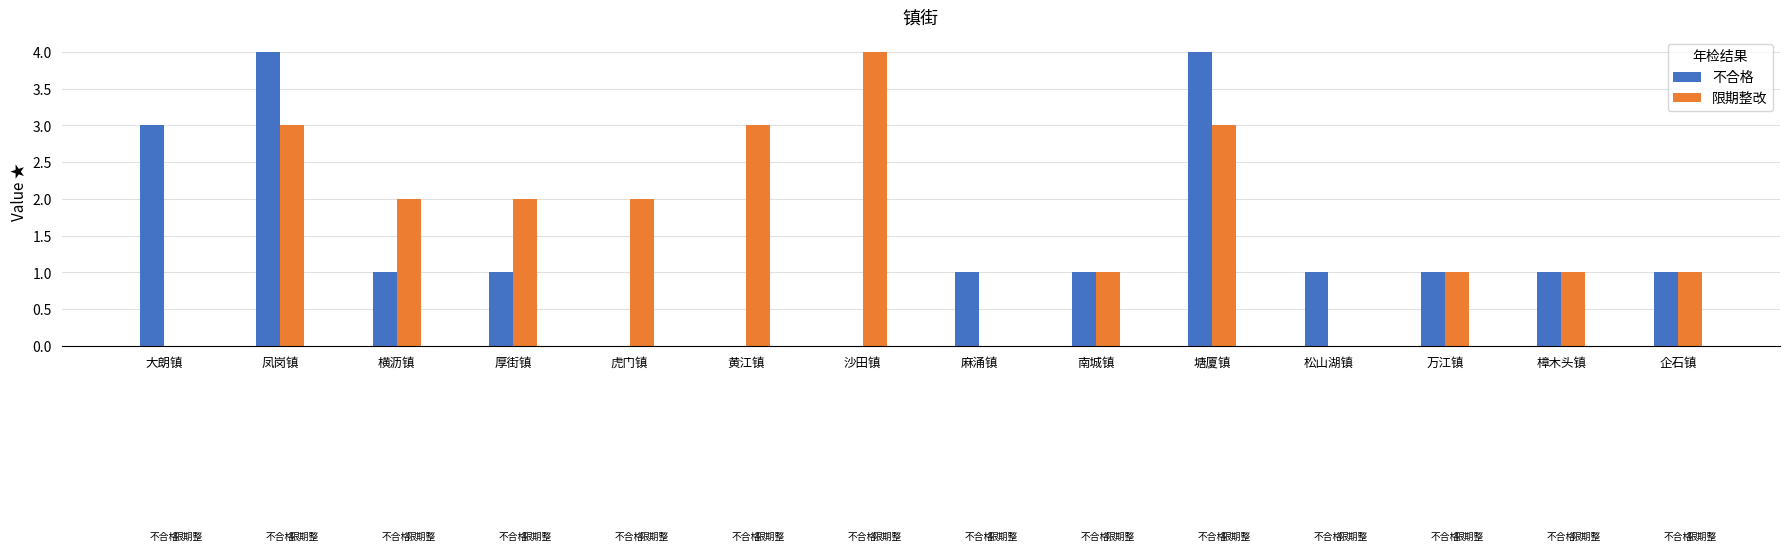

Is the value of 不合格 at 虎门镇 greater than the value of 限期整改 at 虎门镇?

No